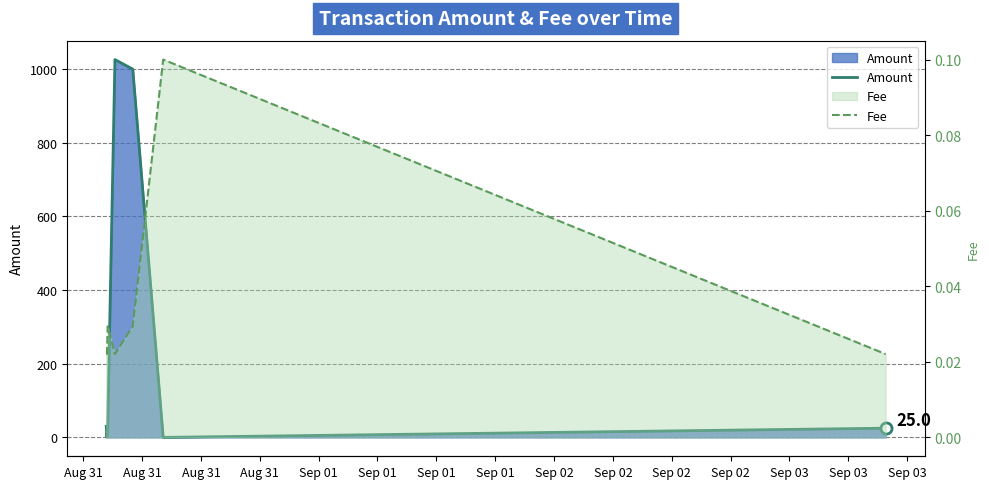

How many lines are shown in the chart?

2